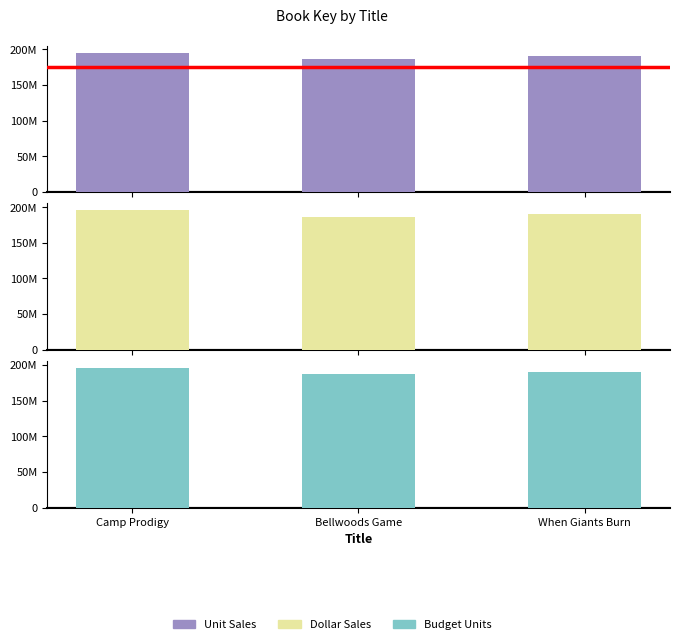

Which series changed the most between Bellwoods Game and When Giants Burn?

Unit Sales